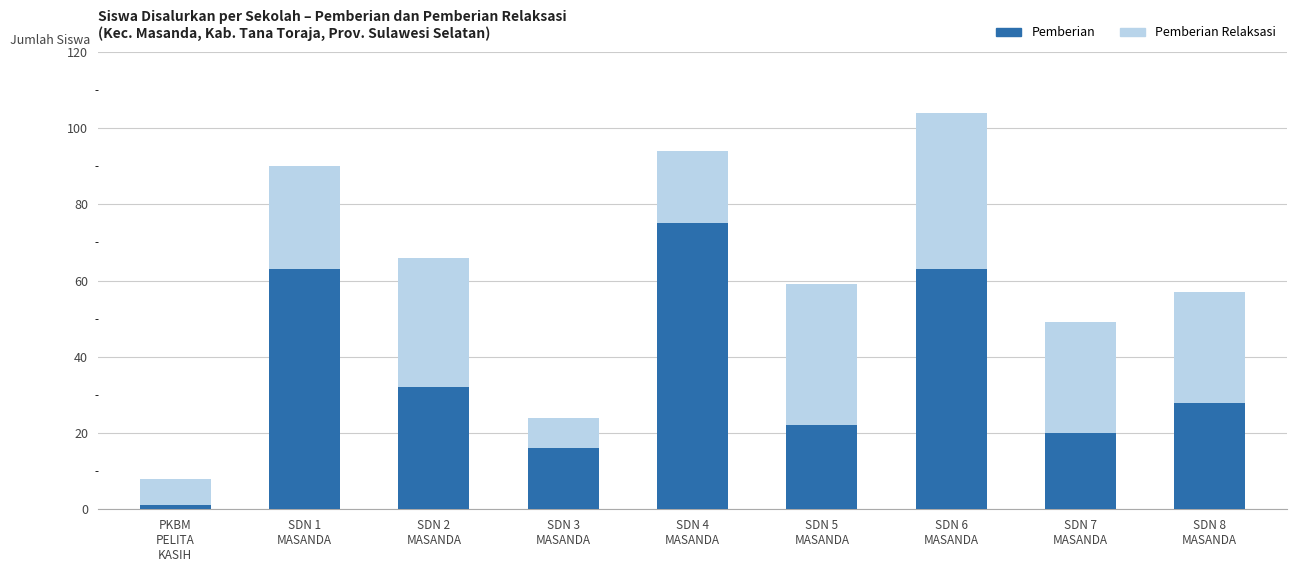

What is the average value of the Pemberian series?

36